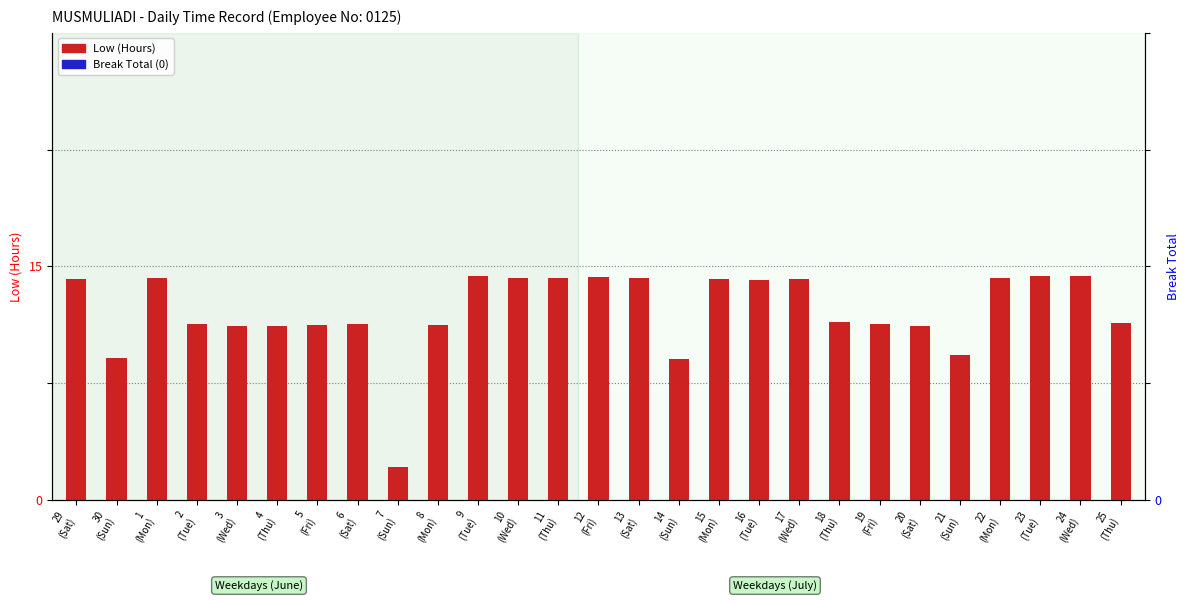

Reading left to right, transcribe all the data shown in this chart.

Low (Hours): 29
(Sat)=14.2	30
(Sun)=9.1	1
(Mon)=14.3	2
(Tue)=11.3	3
(Wed)=11.2	4
(Thu)=11.2	5
(Fri)=11.2	6
(Sat)=11.3	7
(Sun)=2.1	8
(Mon)=11.2	9
(Tue)=14.4	10
(Wed)=14.3	11
(Thu)=14.3	12
(Fri)=14.3	13
(Sat)=14.3	14
(Sun)=9.1	15
(Mon)=14.2	16
(Tue)=14.1	17
(Wed)=14.2	18
(Thu)=11.4	19
(Fri)=11.3	20
(Sat)=11.2	21
(Sun)=9.3	22
(Mon)=14.2	23
(Tue)=14.4	24
(Wed)=14.4	25
(Thu)=11.3
Break Total: 29
(Sat)=0.0	30
(Sun)=0.0	1
(Mon)=0.0	2
(Tue)=0.0	3
(Wed)=0.0	4
(Thu)=0.0	5
(Fri)=0.0	6
(Sat)=0.0	7
(Sun)=0.0	8
(Mon)=0.0	9
(Tue)=0.0	10
(Wed)=0.0	11
(Thu)=0.0	12
(Fri)=0.0	13
(Sat)=0.0	14
(Sun)=0.0	15
(Mon)=0.0	16
(Tue)=0.0	17
(Wed)=0.0	18
(Thu)=0.0	19
(Fri)=0.0	20
(Sat)=0.0	21
(Sun)=0.0	22
(Mon)=0.0	23
(Tue)=0.0	24
(Wed)=0.0	25
(Thu)=0.0